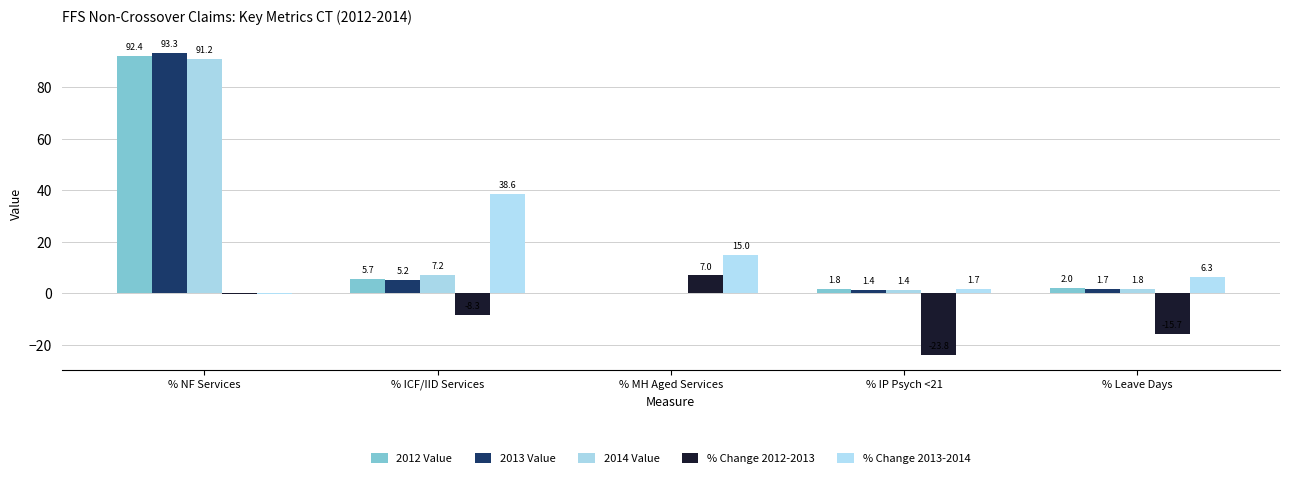

What are all the series names shown in the legend?

2012 Value, 2013 Value, 2014 Value, % Change 2012-2013, % Change 2013-2014